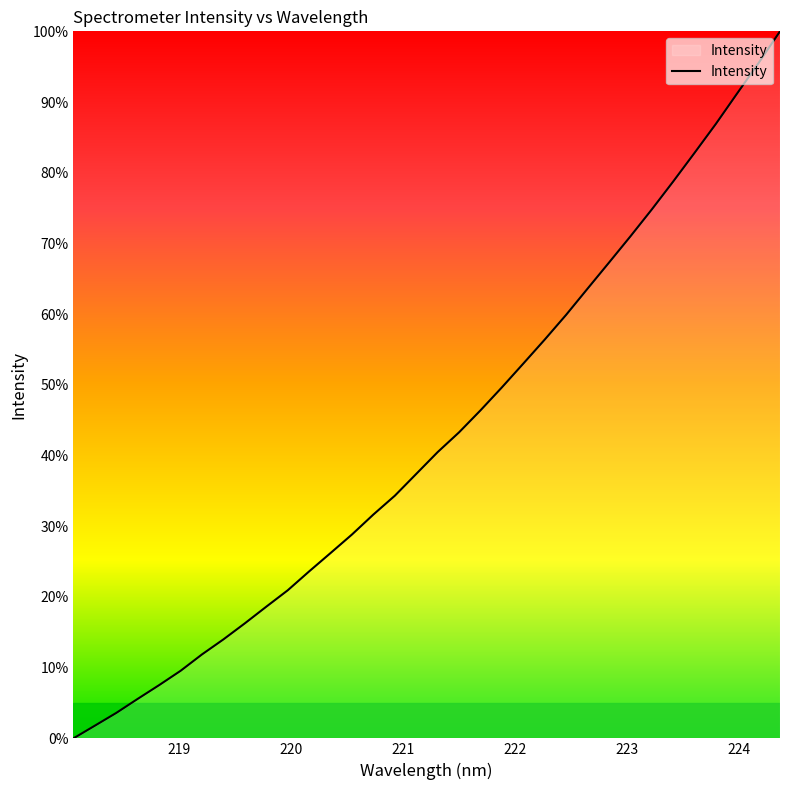

What is the greatest value displayed?

100.0